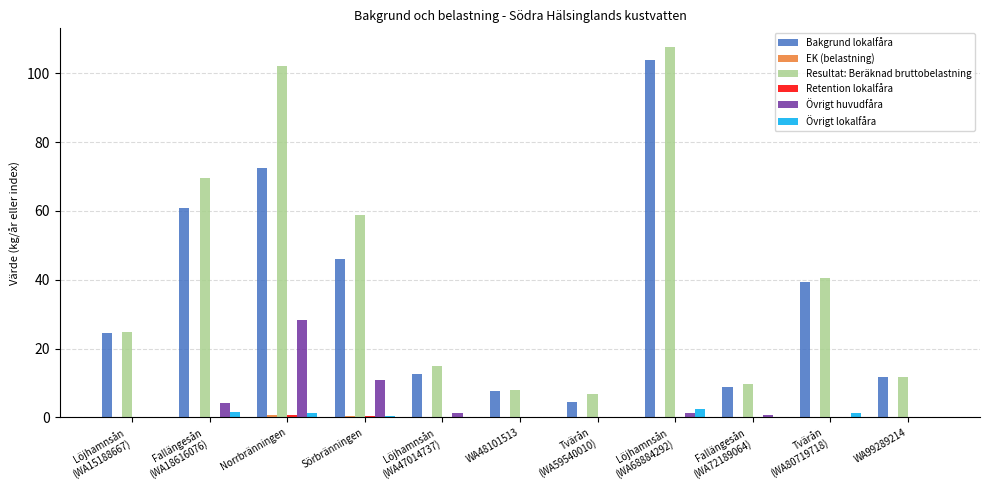

Is it true that Bakgrund lokalfåra equals 7.6 at WA48101513?

True